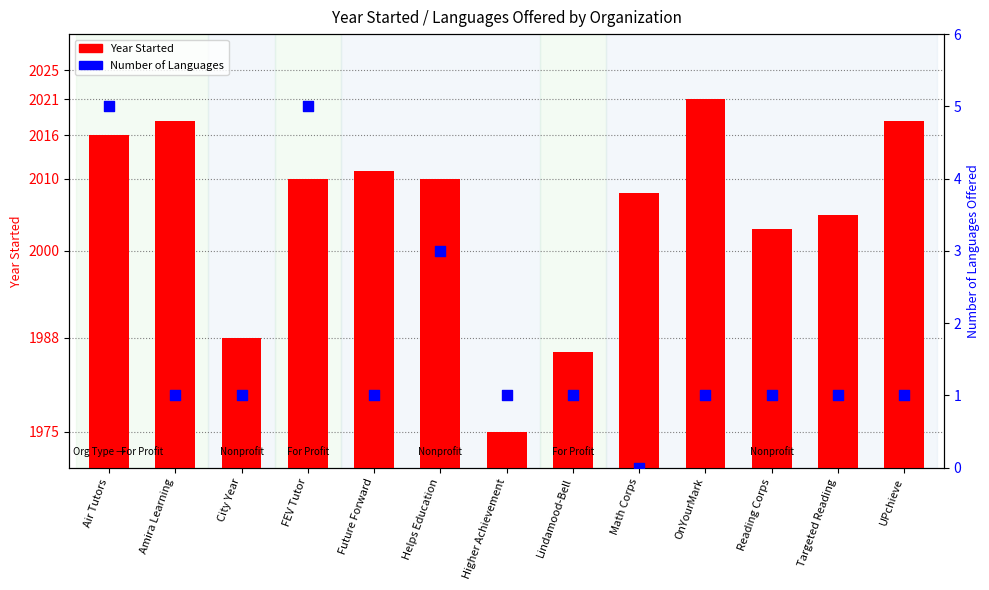

At which category is the sum across all series the highest?

OnYourMark